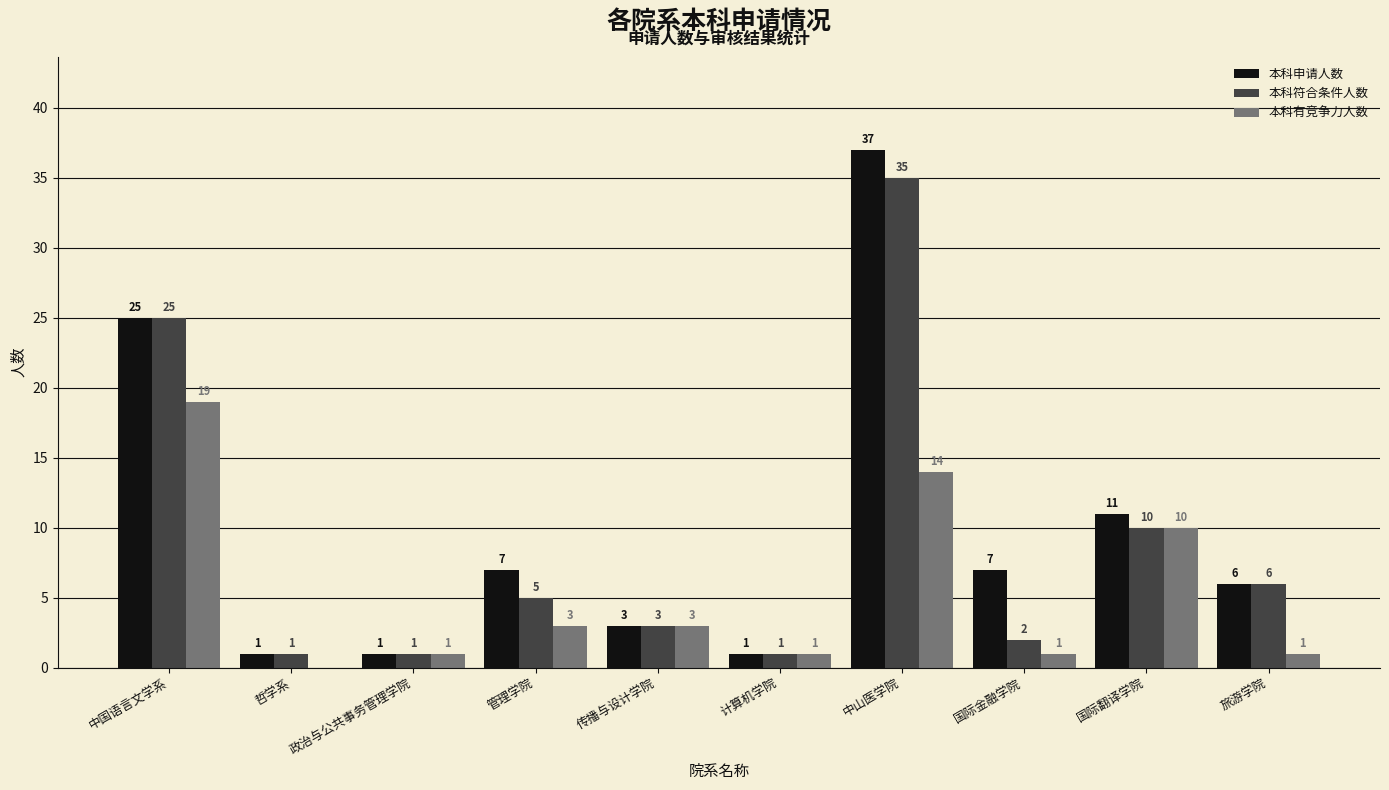

Count the number of data series in this chart.

3